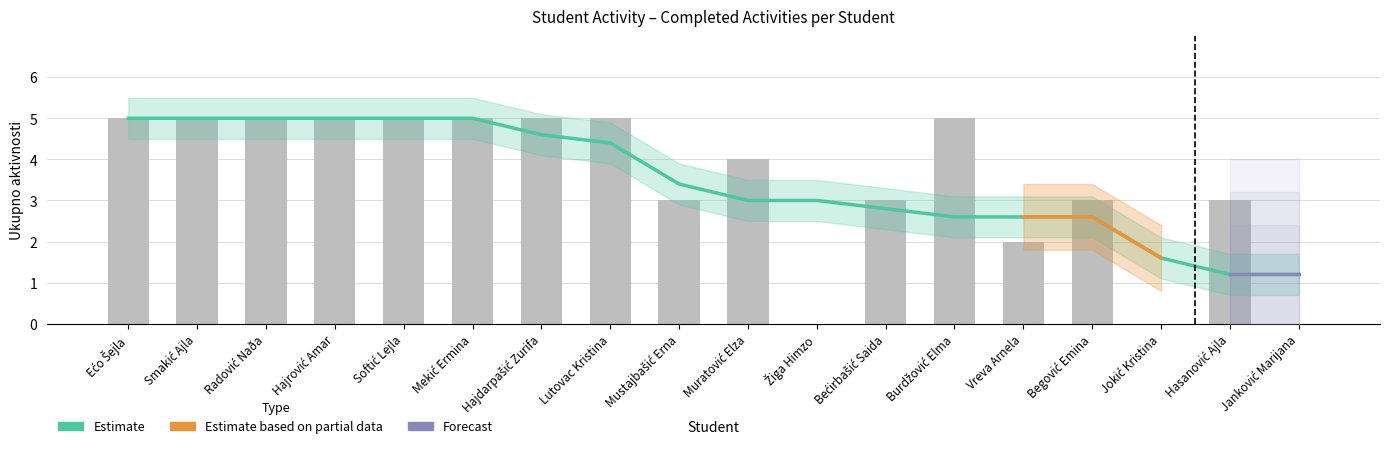

Reading left to right, extract all data points from this chart.

5	5	5	5	5	5	5	5	3	4	0	3	5	2	3	0	3	0